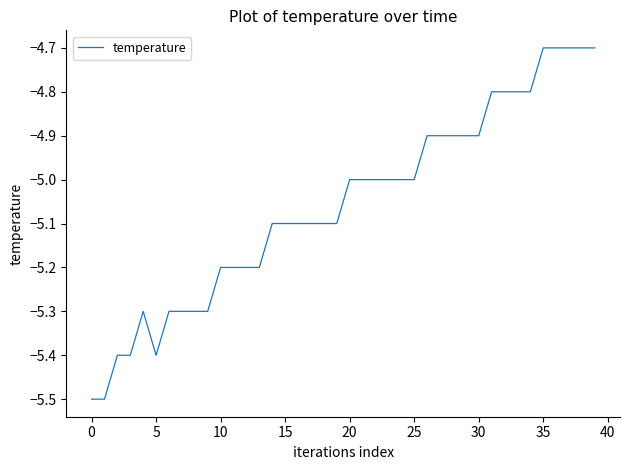

What is the smallest value displayed?

-5.5